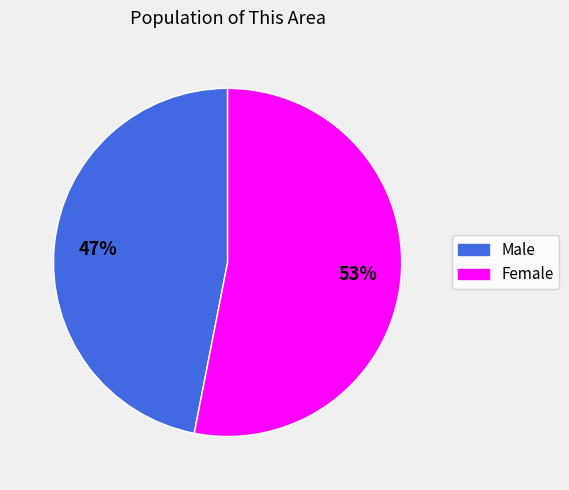

To the nearest percent, what portion does Male represent?

47%